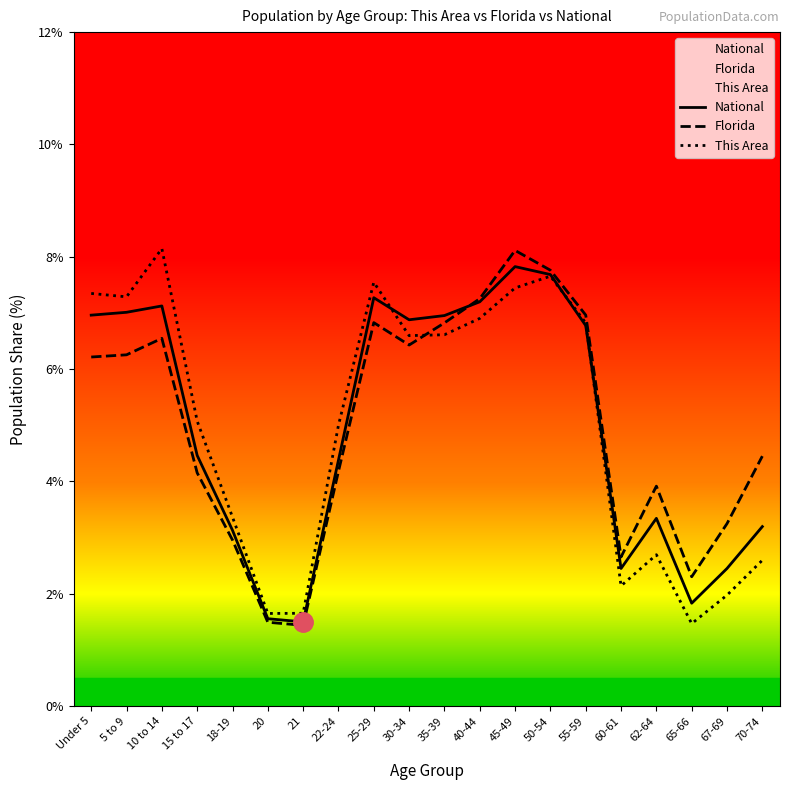

Is this an area chart (filled region under the line)?

No